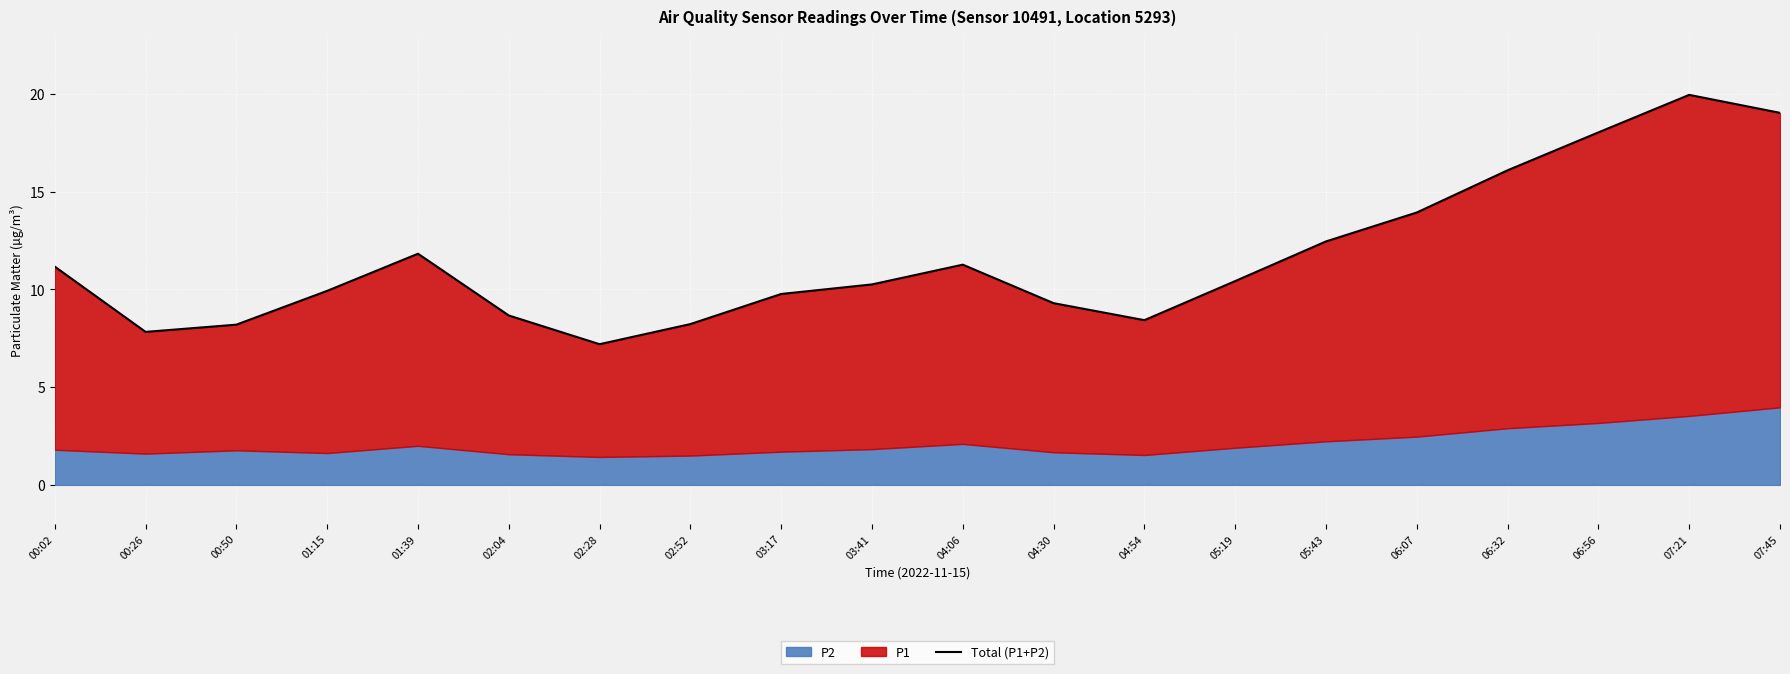

Rank the categories by value from highest to lowest.

07:21, 07:45, 06:56, 06:32, 06:07, 05:43, 01:39, 04:06, 00:02, 05:19, 03:41, 01:15, 03:17, 04:30, 02:04, 04:54, 02:52, 00:50, 00:26, 02:28